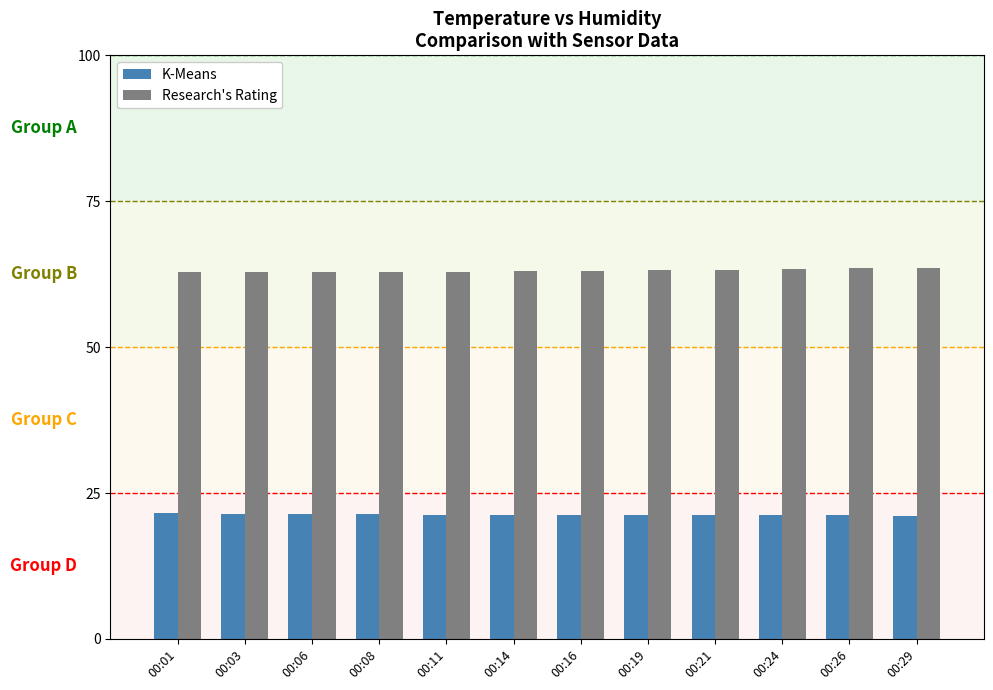

Is it true that K-Means equals 9.8 at 00:21?

False